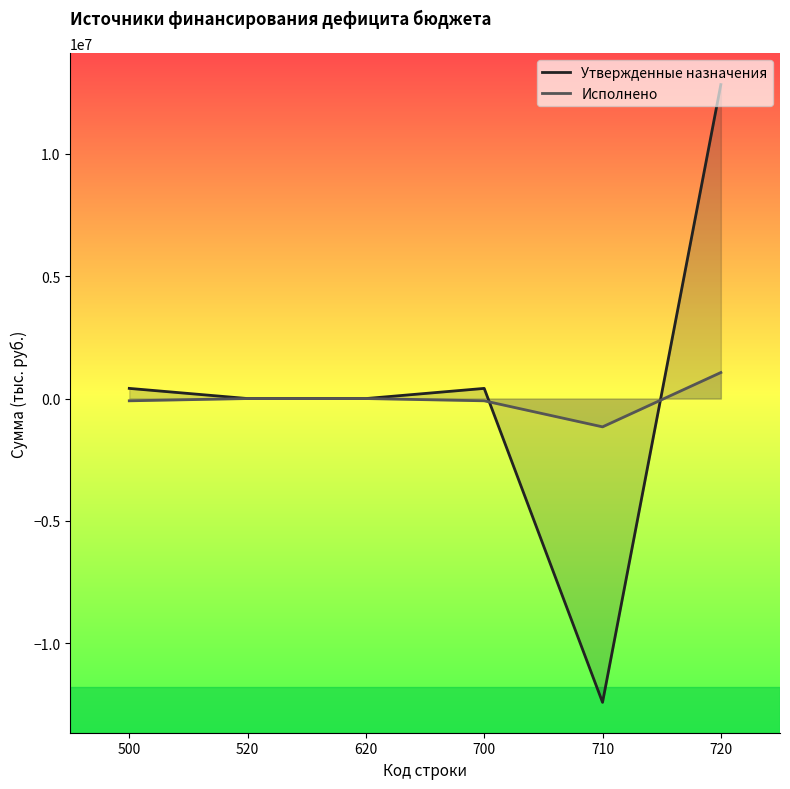

Is this an area chart (filled region under the line)?

No